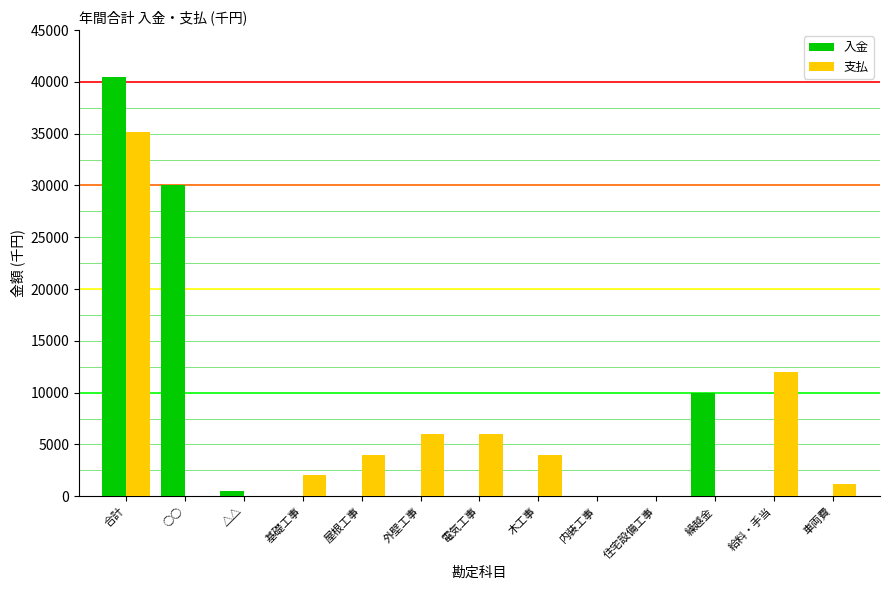

Reading left to right, extract all data points from this chart.

入金: 合計=40500	○○=30000	△△=500	基礎工事=0	屋根工事=0	外壁工事=0	電気工事=0	木工事=0	内装工事=0	住宅設備工事=0	繰越金=10000	給料・手当=0	車両費=0
支払: 合計=35200	○○=0	△△=0	基礎工事=2000	屋根工事=4000	外壁工事=6000	電気工事=6000	木工事=4000	内装工事=0	住宅設備工事=0	繰越金=0	給料・手当=12000	車両費=1200